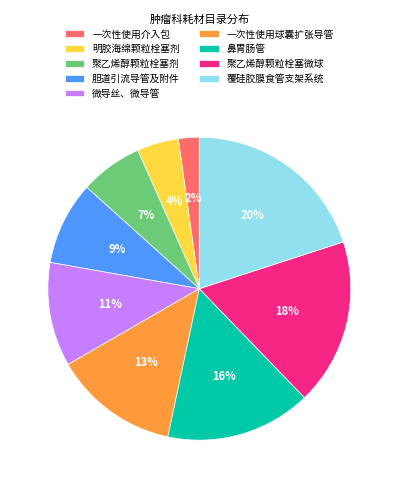

How many slices are in this pie chart?

9